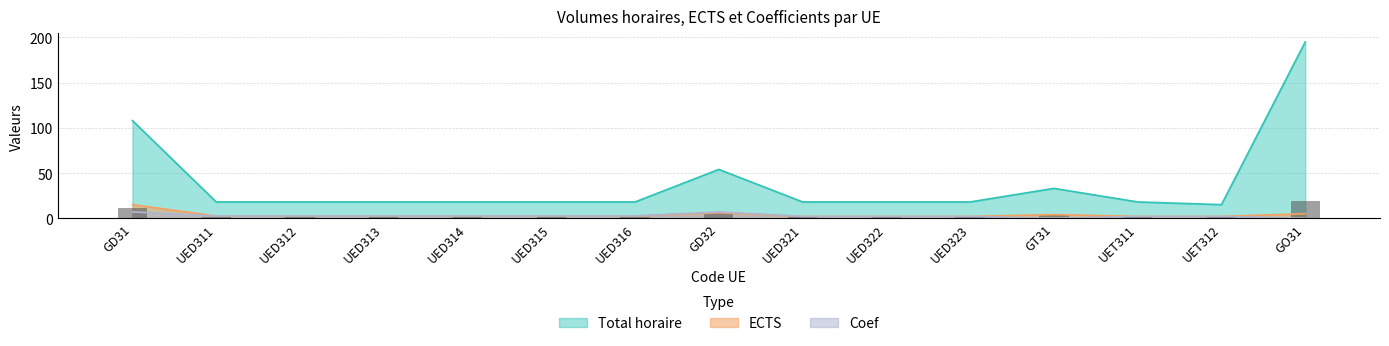

At which label does Total horaire reach its minimum?

UET312